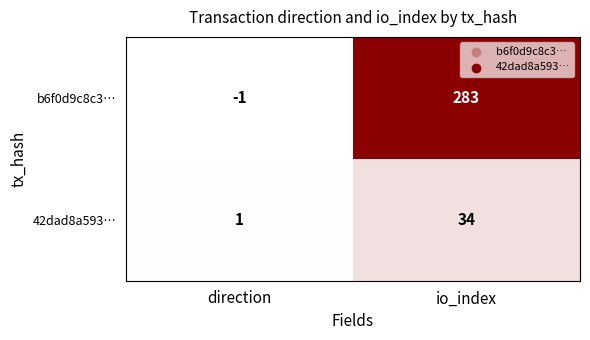

Rank the series by their average value, from lowest to highest.

42dad8a593…, b6f0d9c8c3…